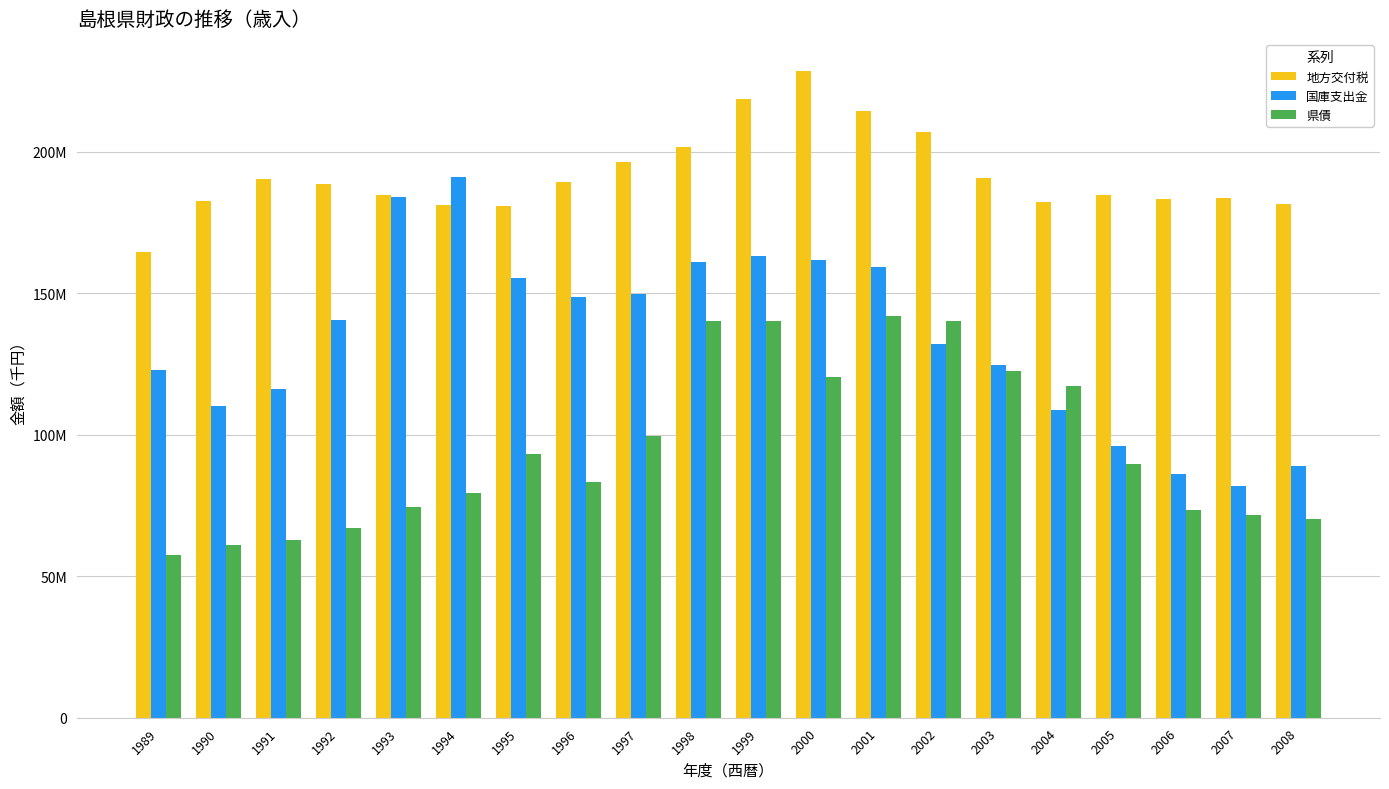

True or false: 国庫支出金 has a value of 163128846 at 1999.

True